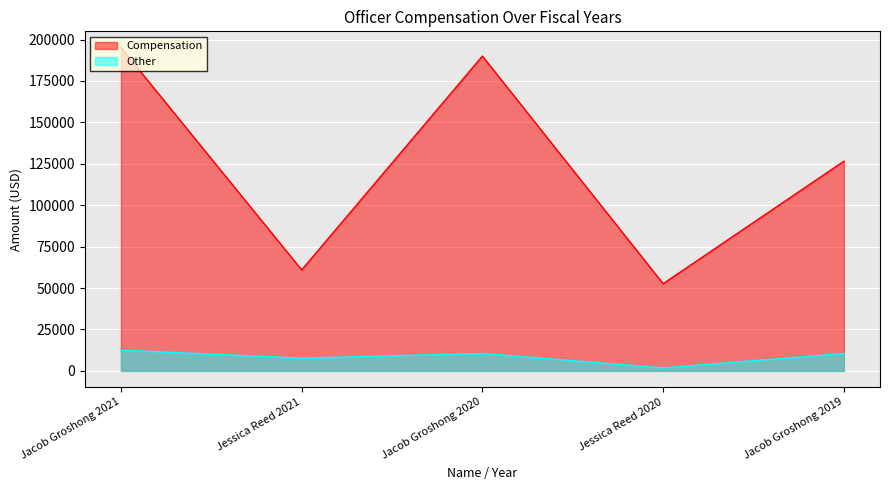

At which category does Compensation reach its first local valley?

Jessica Reed 2021